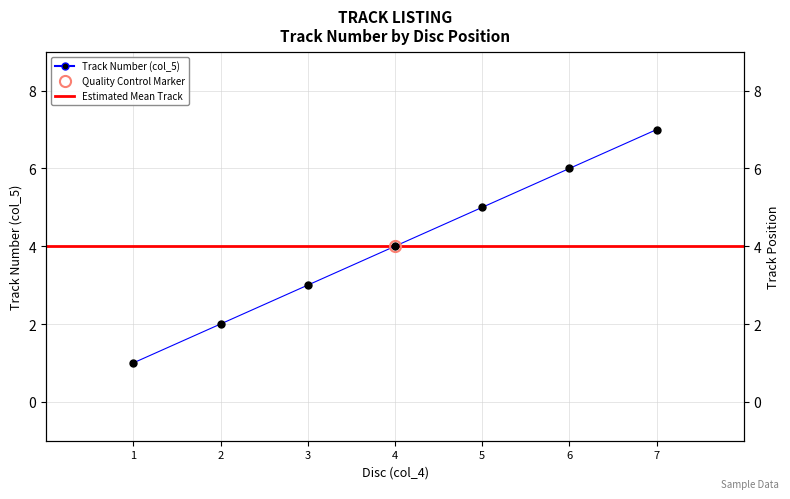

Reading right to left, what are all the values shown in this chart?

7	6	5	4	3	2	1